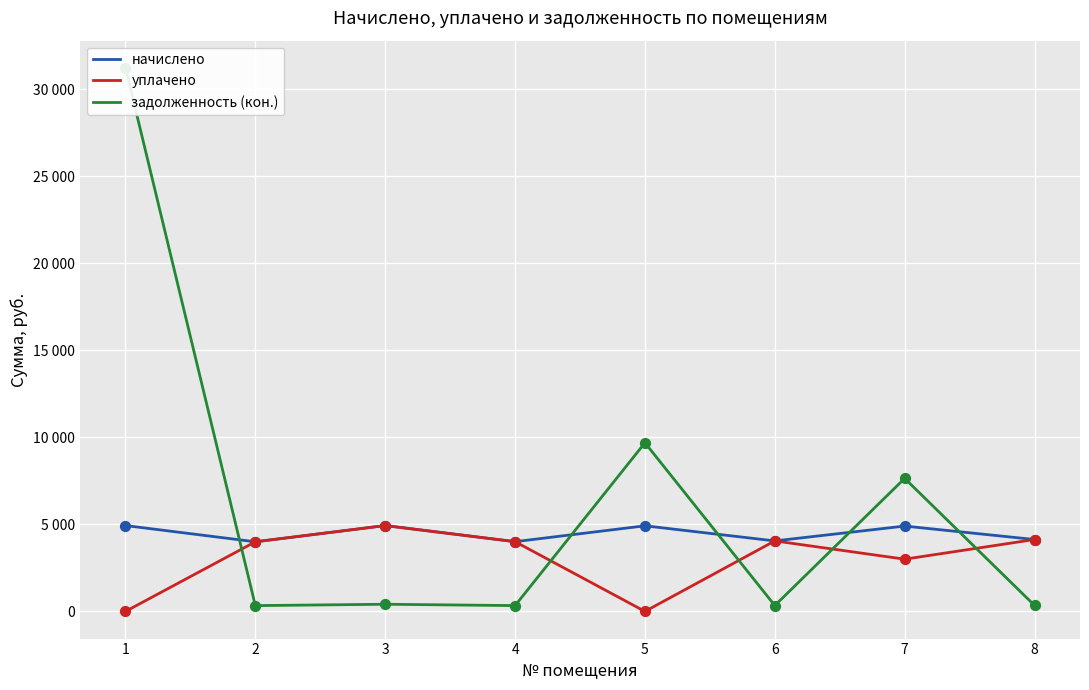

Which series has the largest total across all categories?

задолженность (кон.)